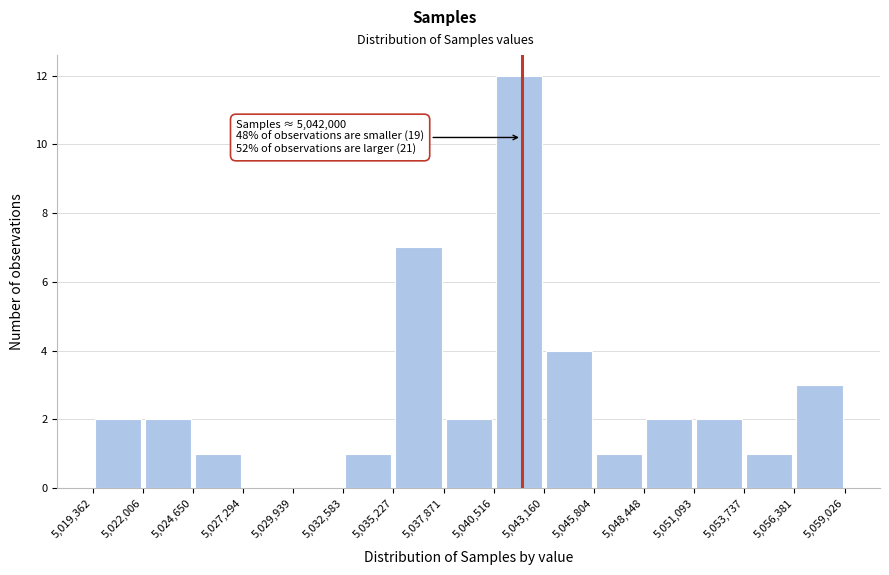

Over which range of the x-axis is the bar tallest?

5,040,516 to 5,043,160